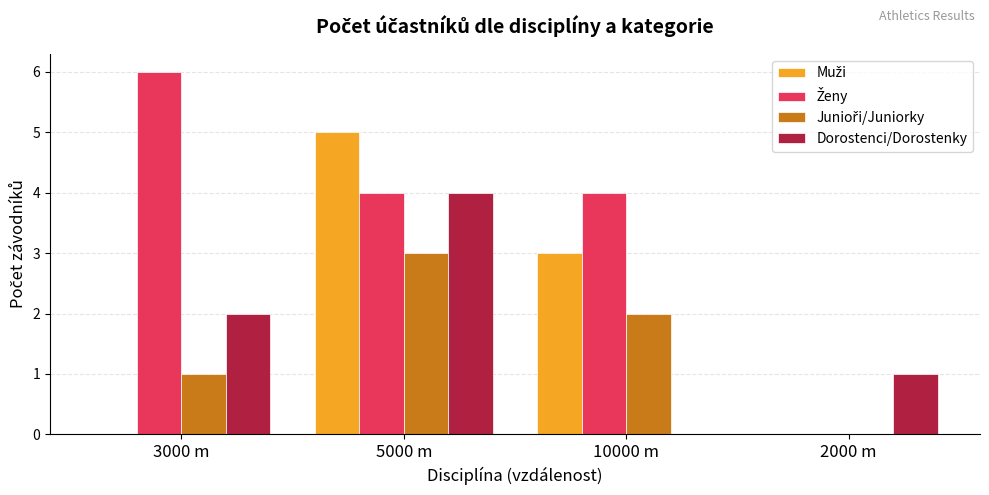

The Dorostenci/Dorostenky series shows 3 at 3000 m. True or false?

False